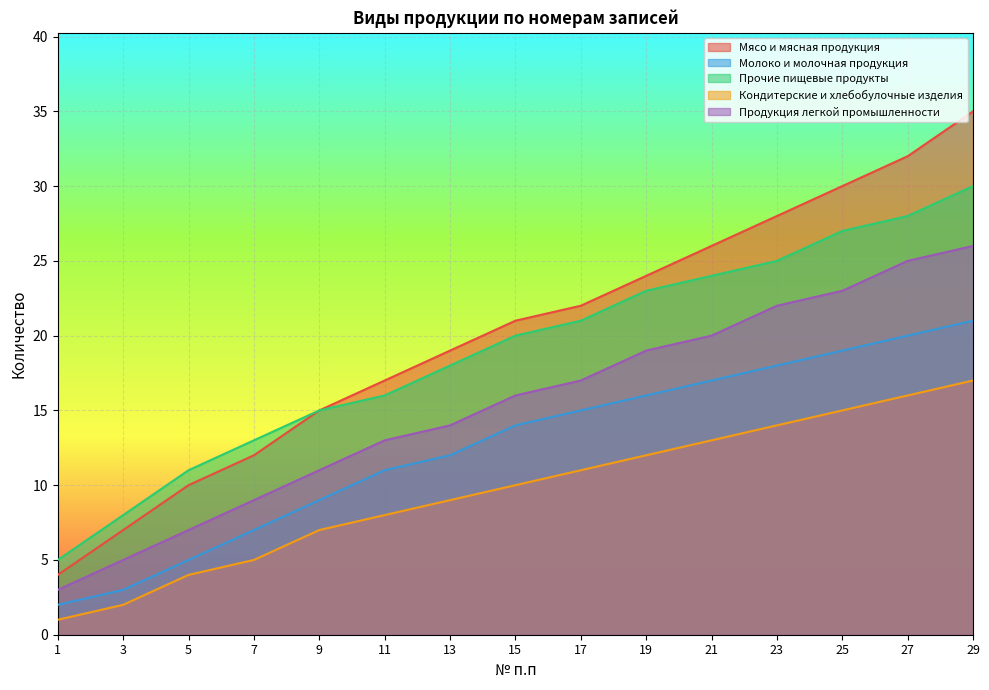

How many lines are shown in the chart?

5